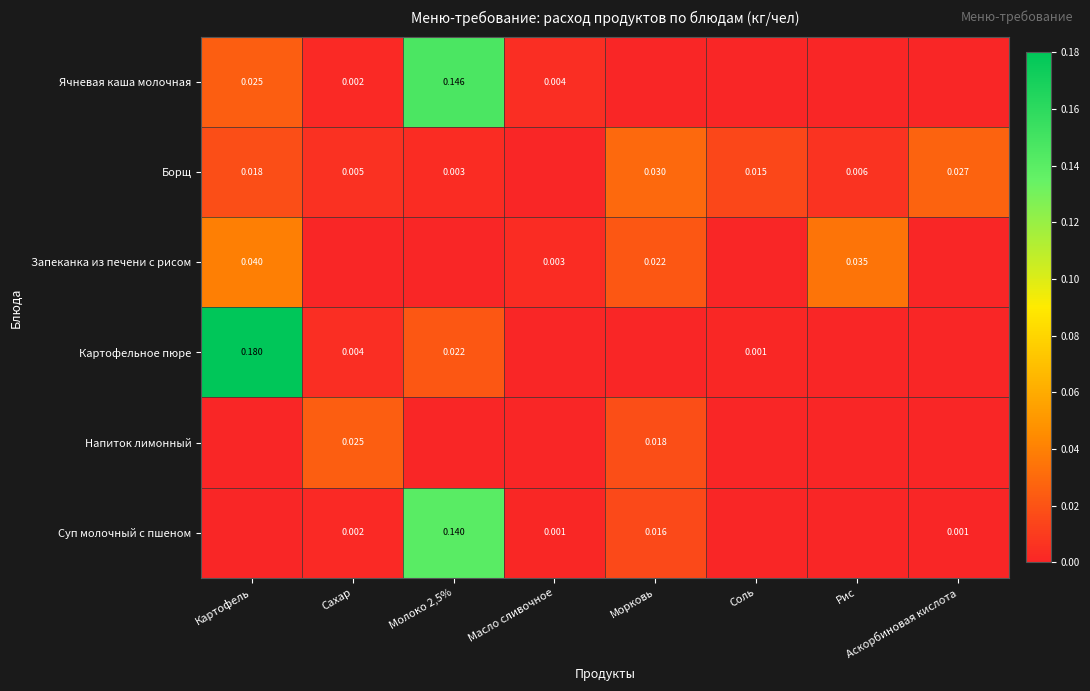

How many data points in Запеканка из печени с рисом are above 0?

4